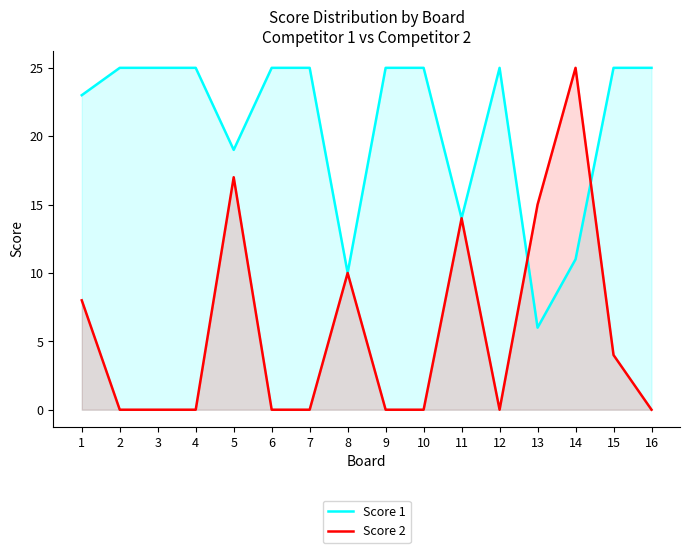

At how many categories does at least one series exceed 9?

16